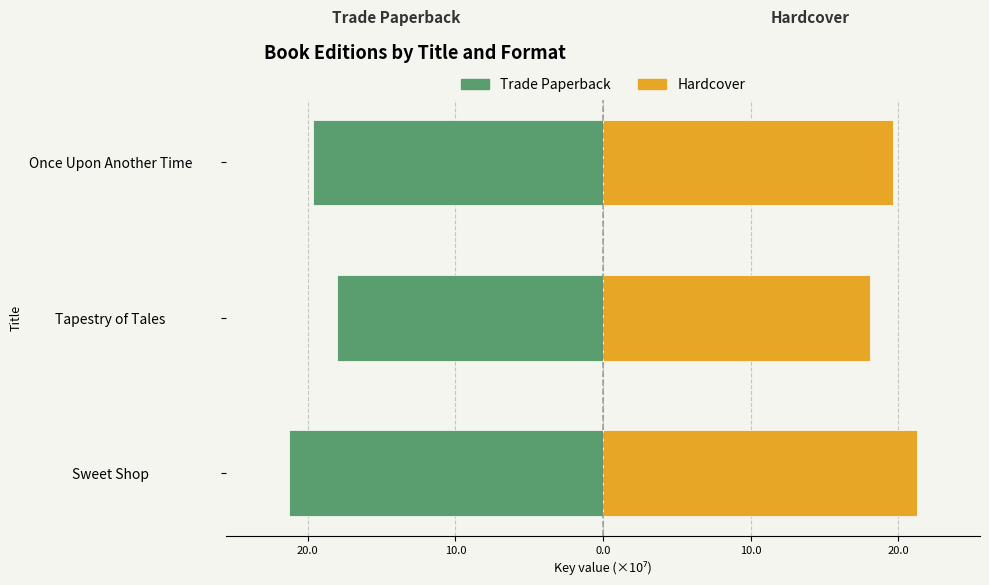

What is the difference between the maximum and second lowest values in the Hardcover series?

1.6